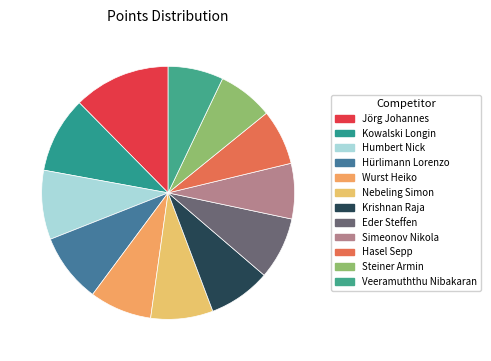

True or false: Simeonov Nikola accounts for 1% of the total.

False